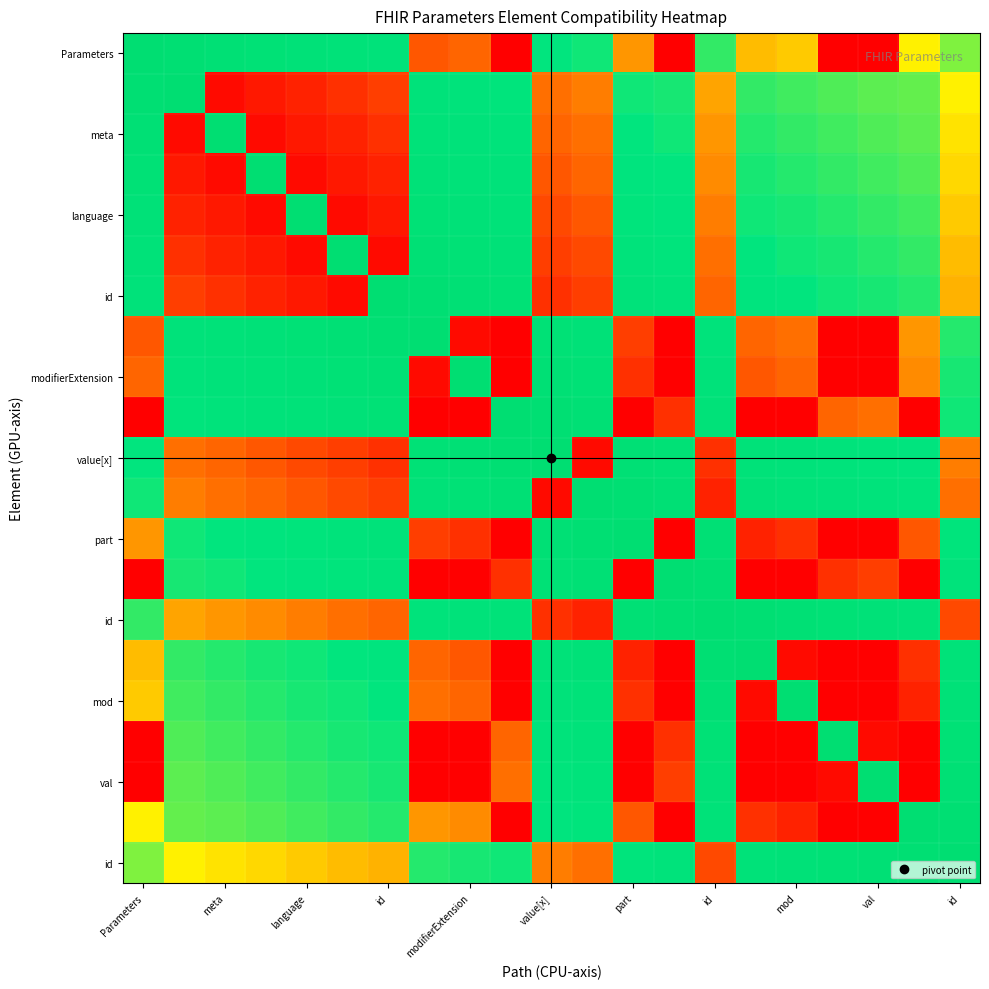

Which category has the highest value across all series?

meta